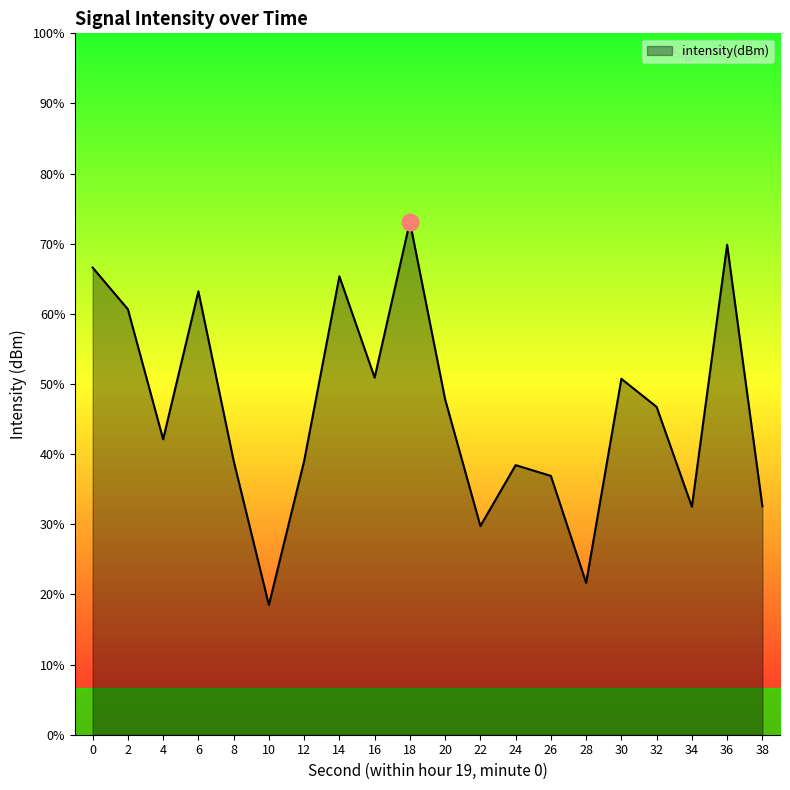

How many interior local peaks (higher than both neighbors) does the data have?

6